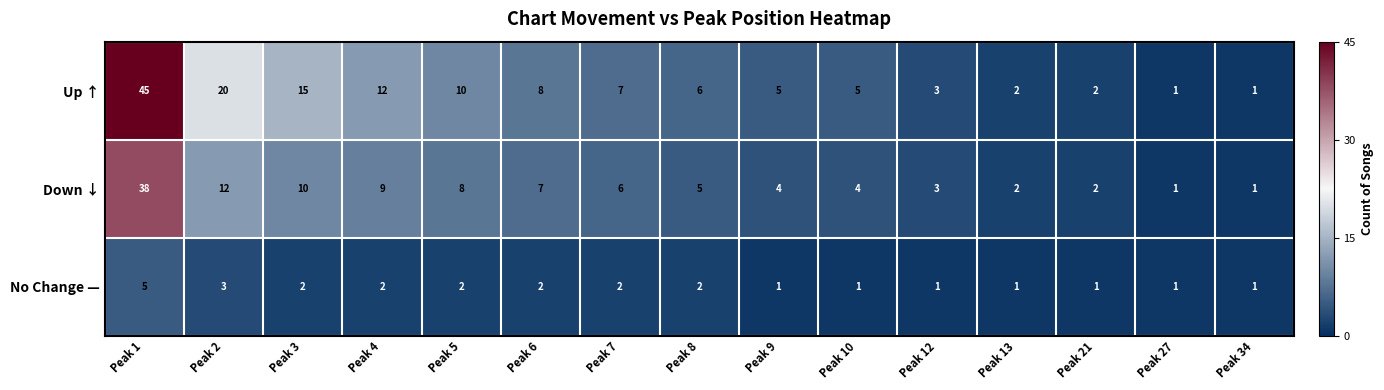

At which category is the sum across all series the highest?

Peak 1